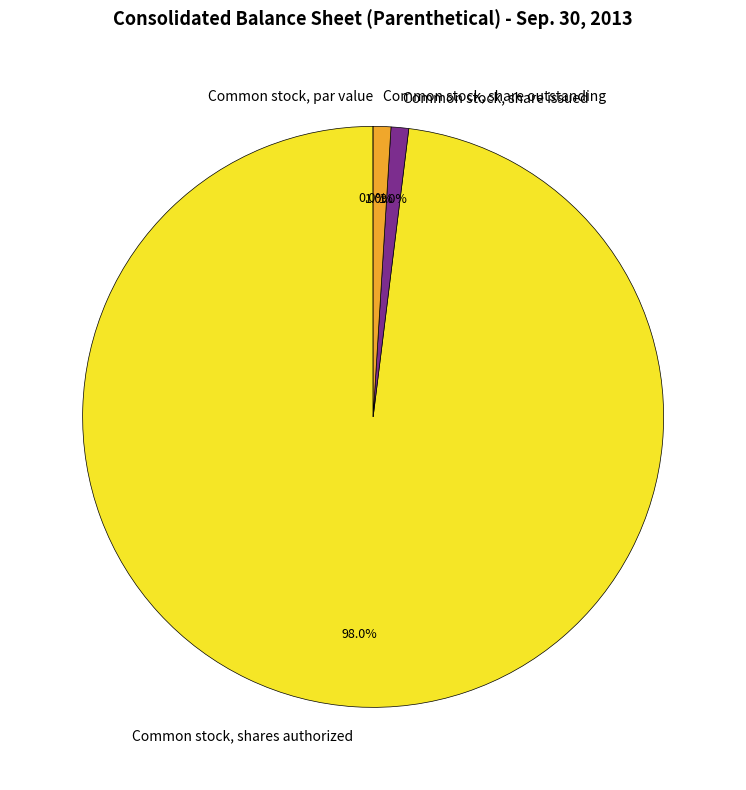

To the nearest percent, what is the difference between the Common stock, share issued and Common stock, shares authorized slice percentages?

97%